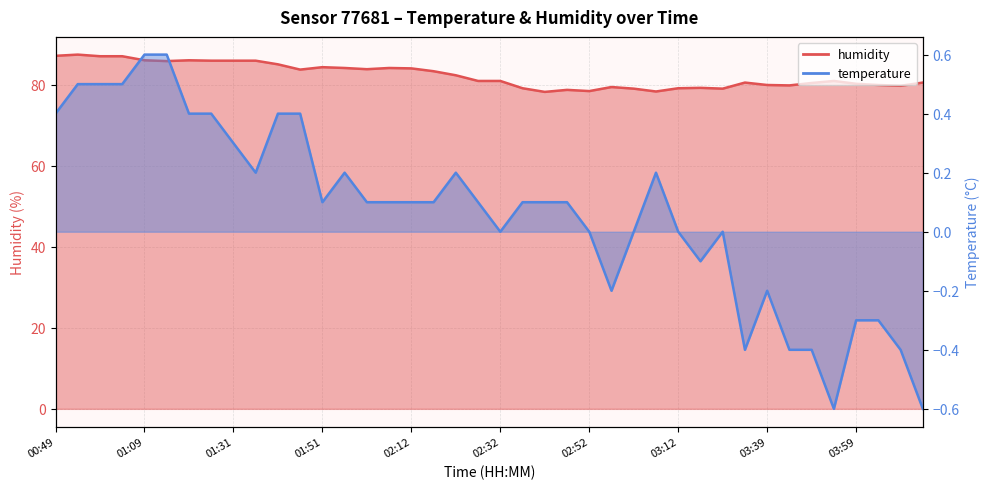

What is the maximum value for humidity?

87.4